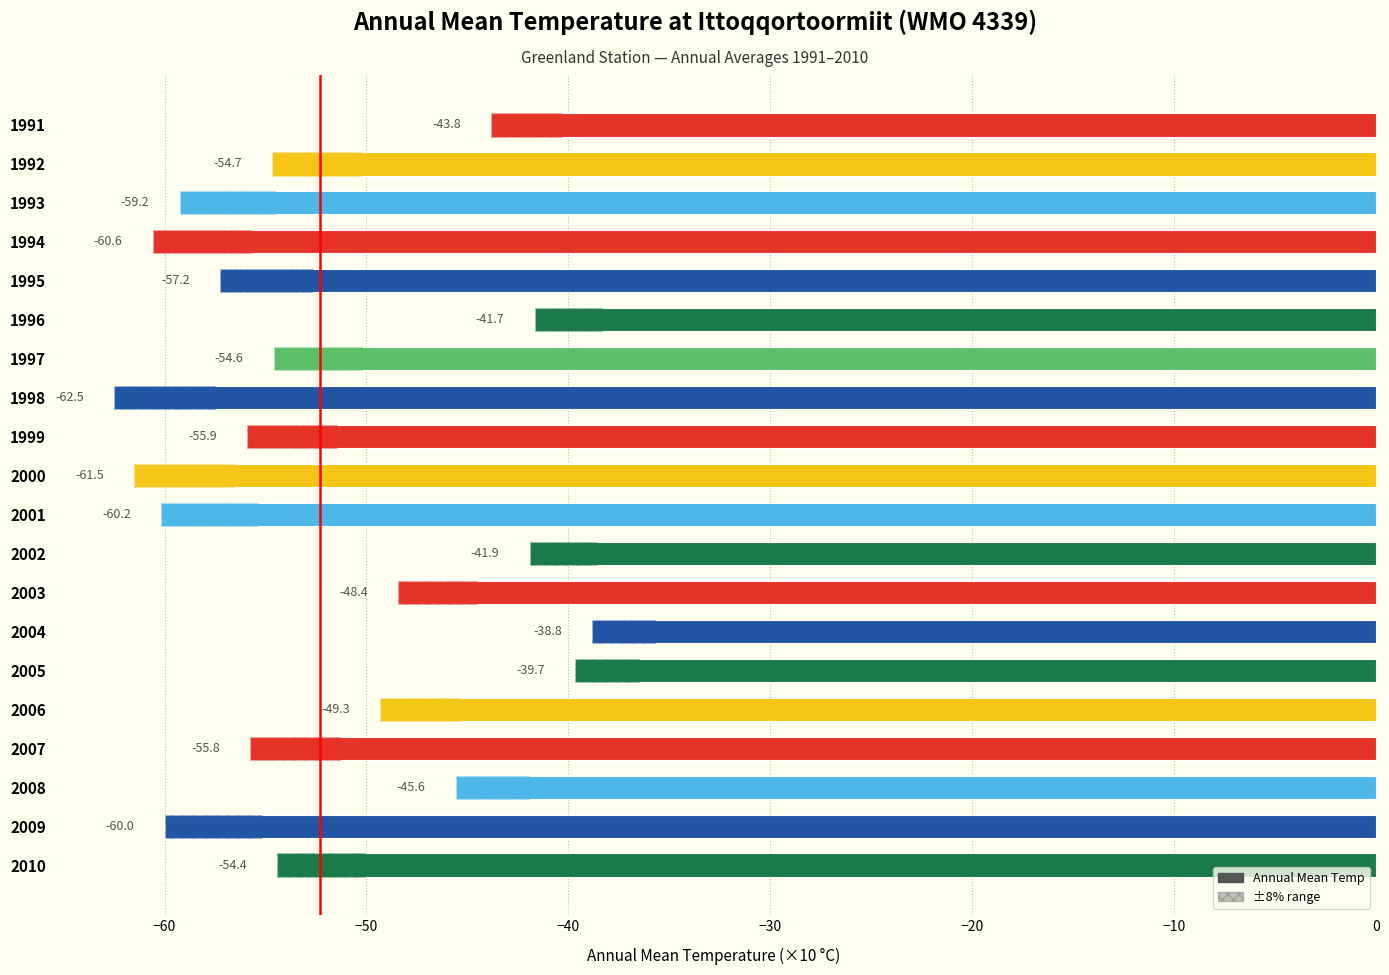

What is the difference between the maximum and second lowest values?

22.7